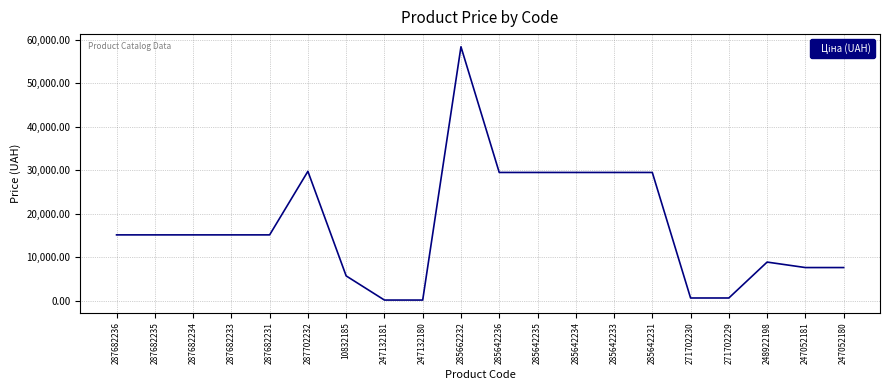

What is the change in value from 285642233 to 247052180?

-21895.0